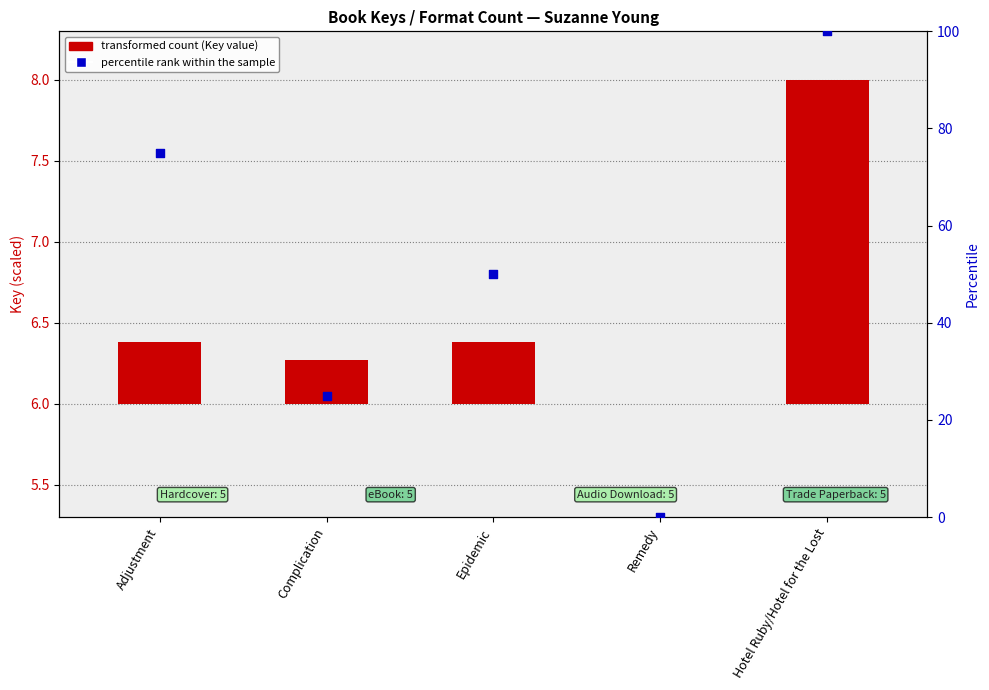

Which series has the largest total across all categories?

percentile rank within the sample